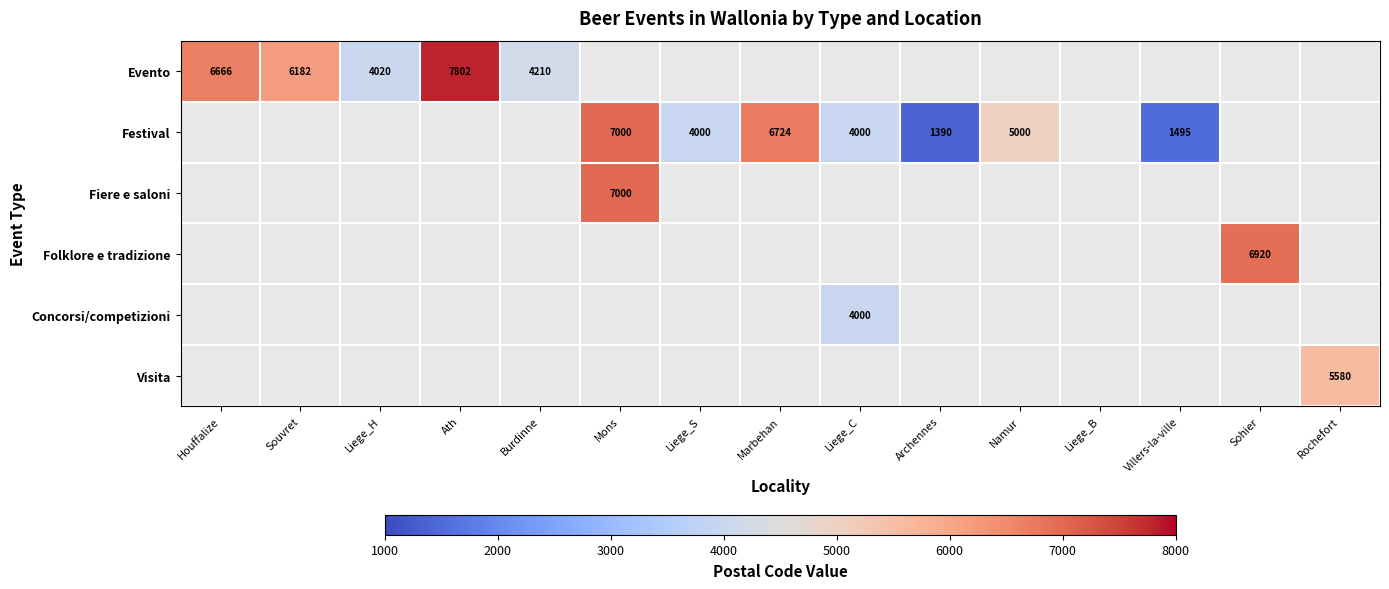

The value of Evento at Burdinne is 4210. True or false?

True